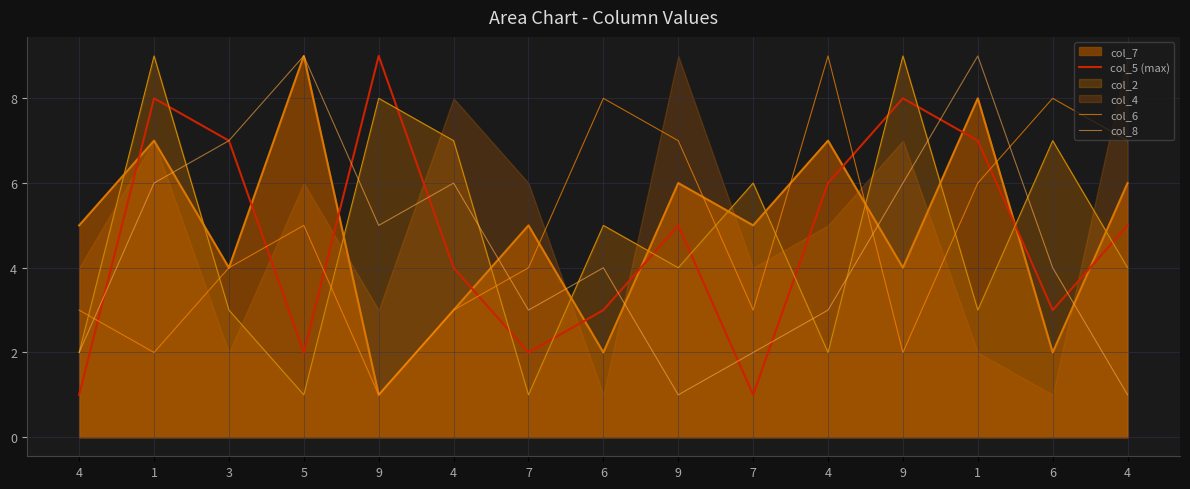

After their last crossing, which series has the higher values: col_8 or col_6?

col_6